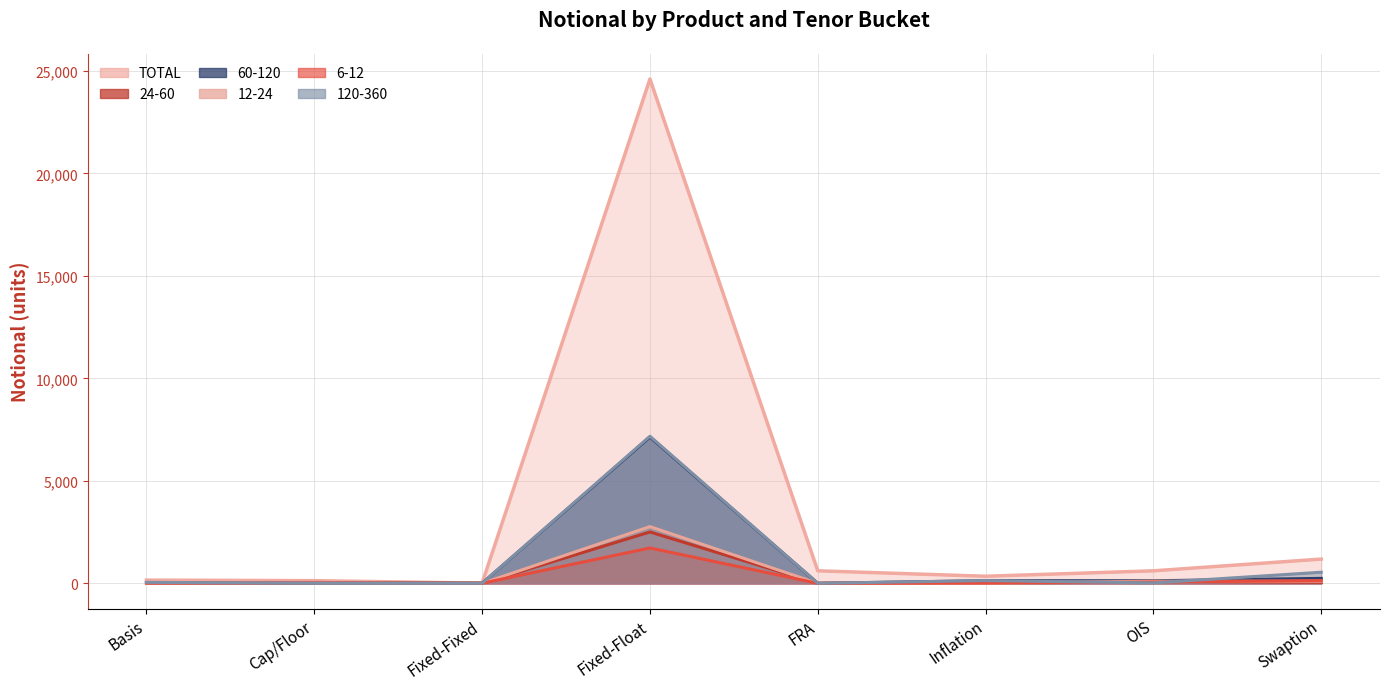

Does the chart have visible grid lines?

Yes